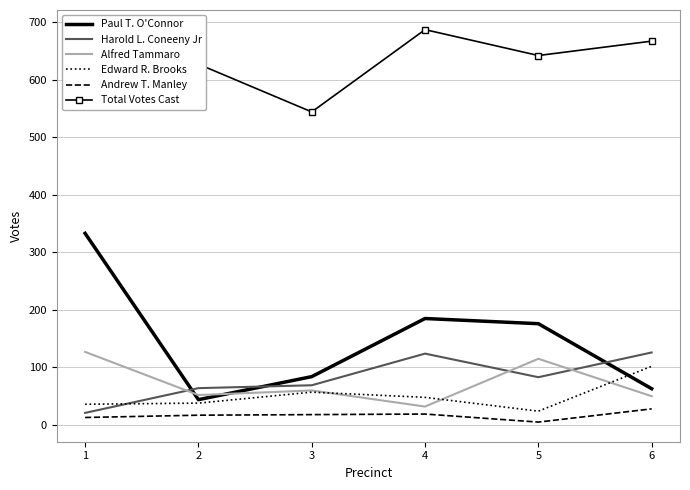

How many values in the Harold L. Coneeny Jr series are below 83?

3